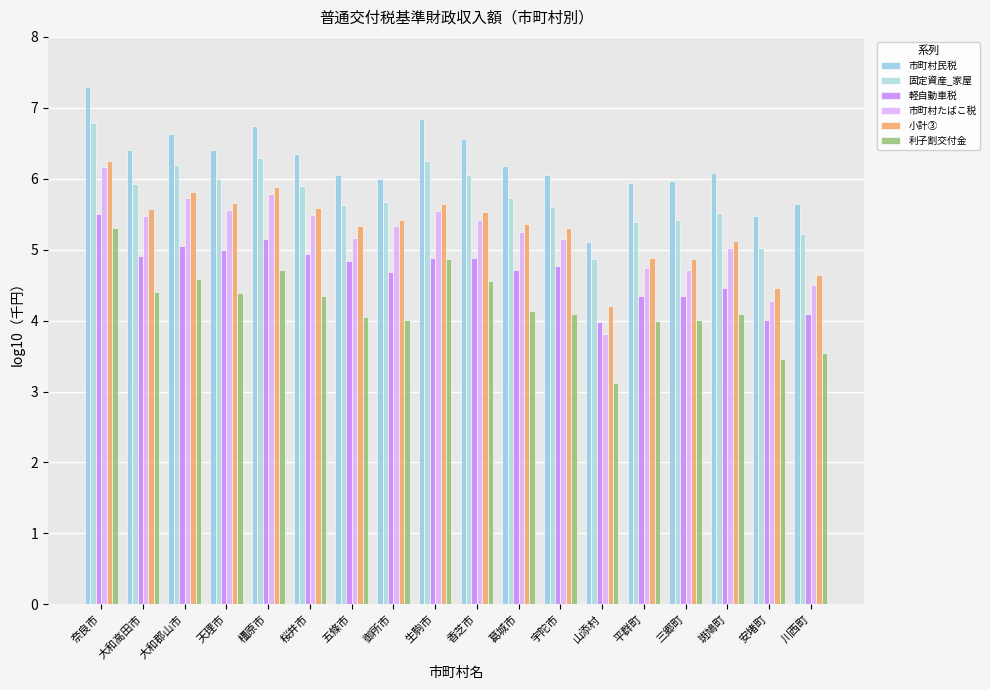

What is the spread (max minus min) of values at 三郷町?

2.0